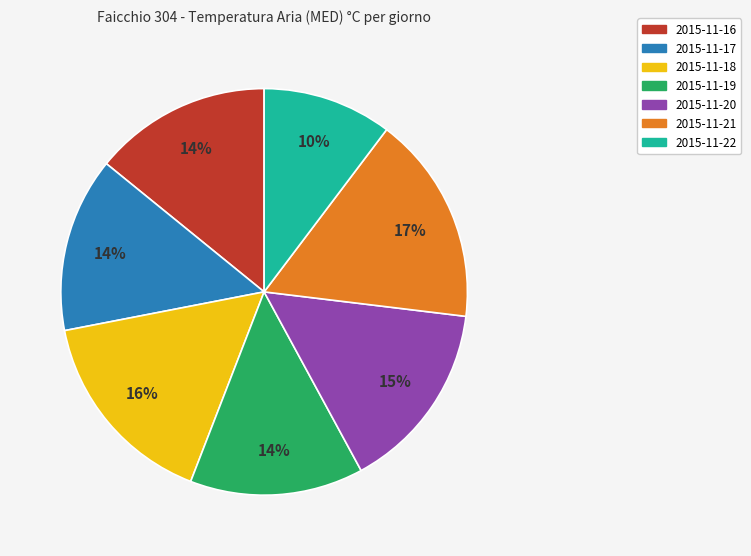

To the nearest percent, what percentage of the pie is 2015-11-18?

16%